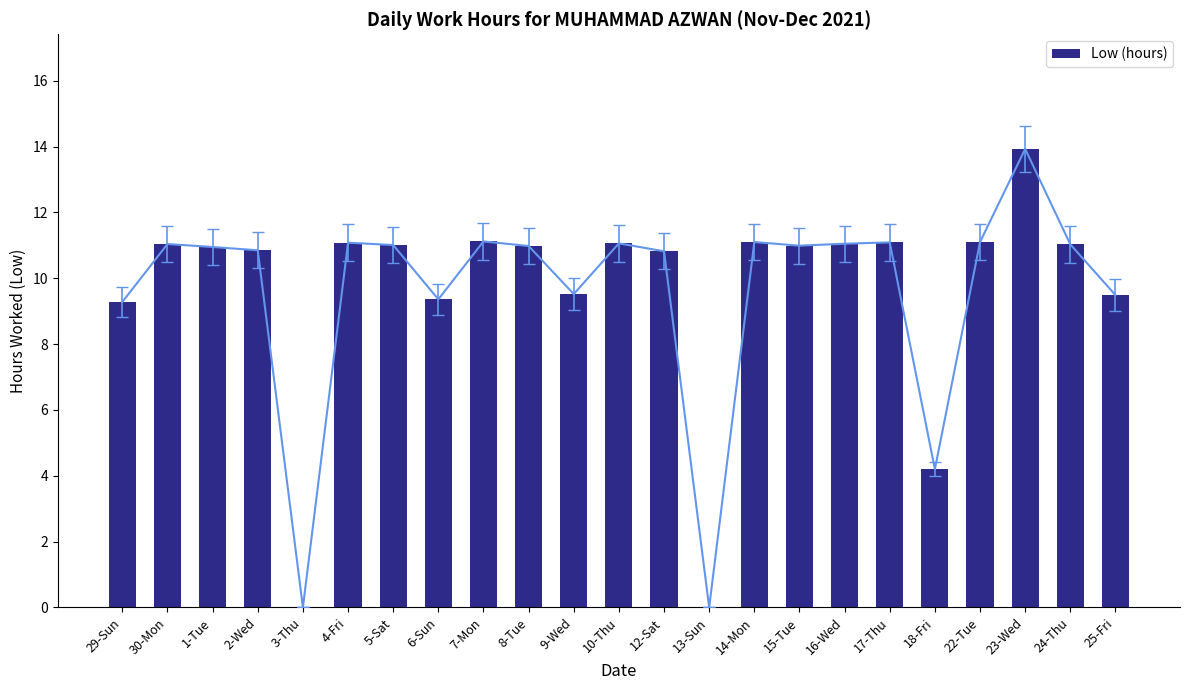

How many bars are there in total?

23